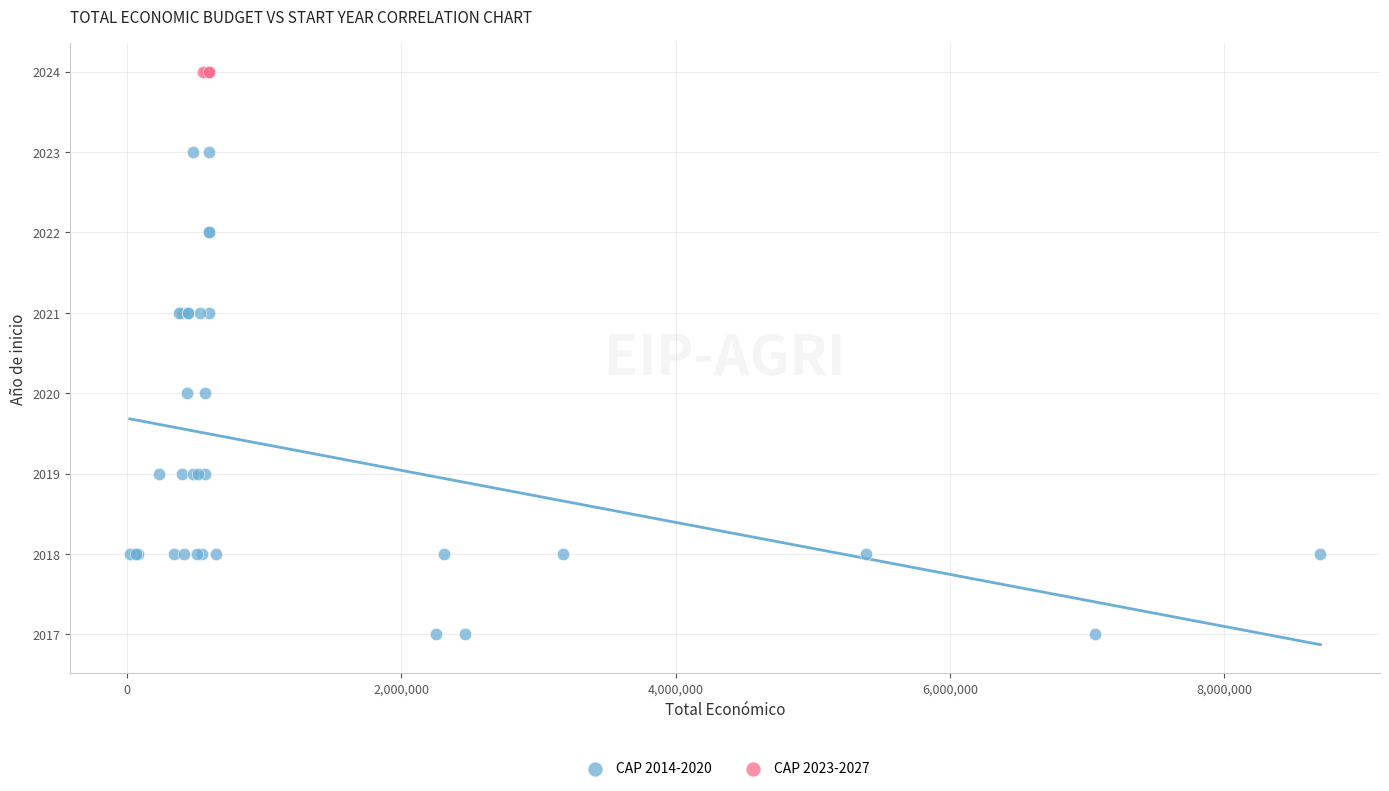

Which series contains the highest Y value?

CAP 2023-2027